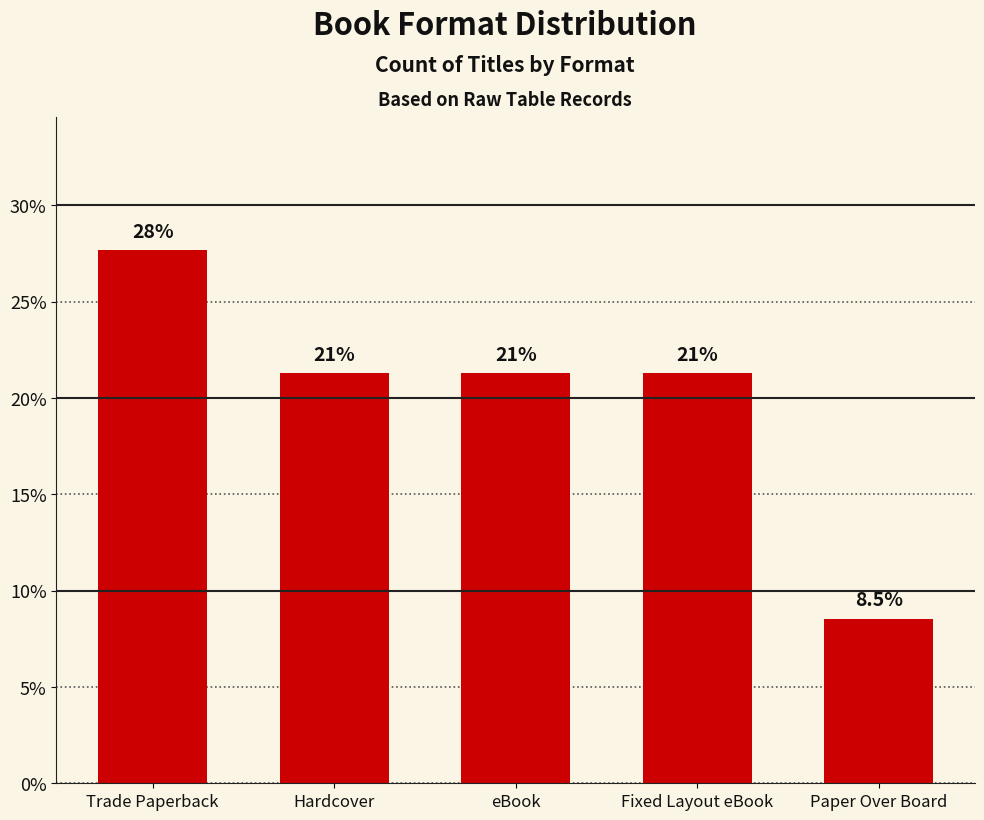

What position from the left is eBook?

3